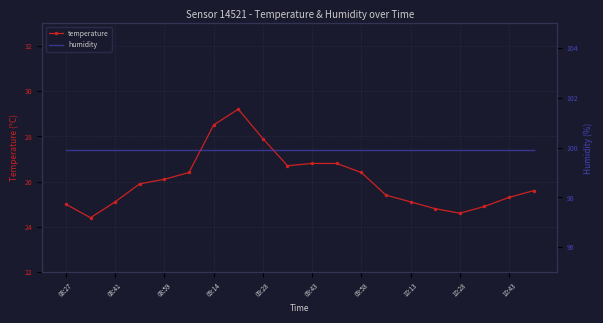

Between 16 and 15, which is larger?

15